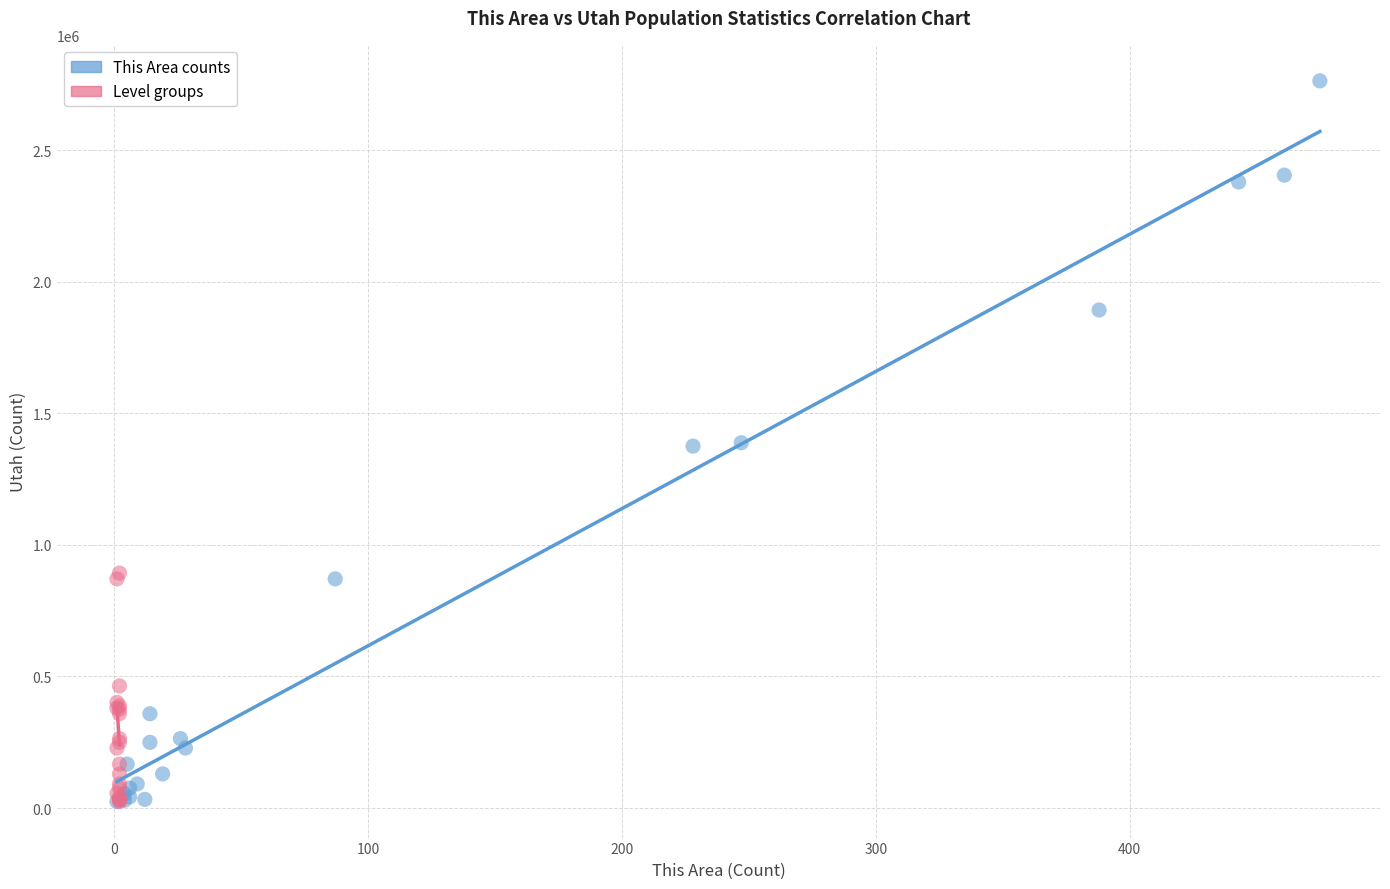

Which series contains the highest Y value?

This Area counts